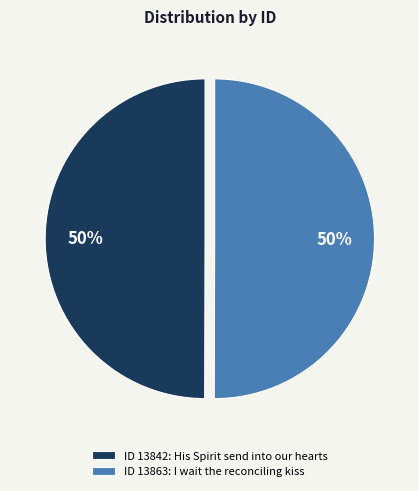

To the nearest percent, what percentage of the pie is ID 13842: His Spirit send into our hearts?

50%